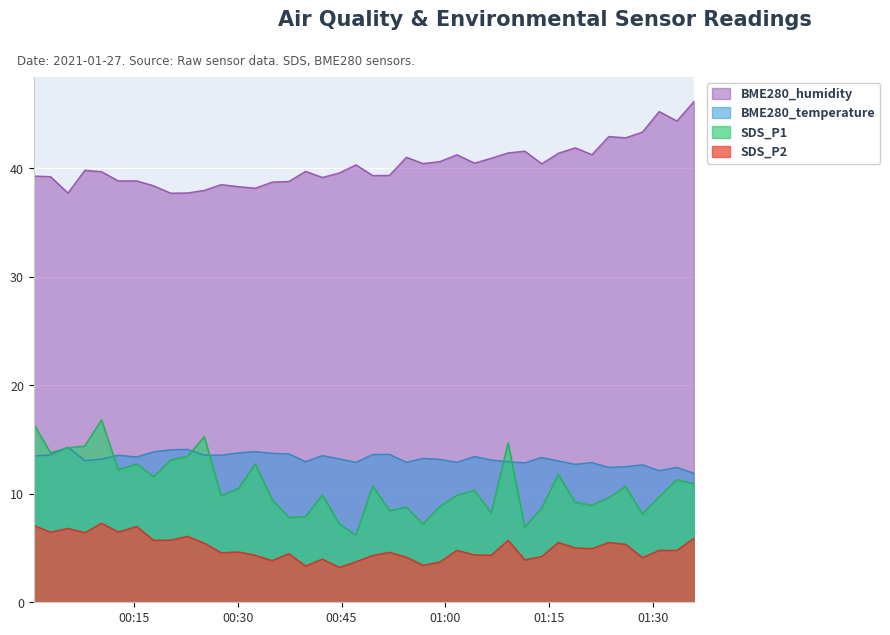

True or false: SDS_P2 and BME280_temperature cross at least once.

False